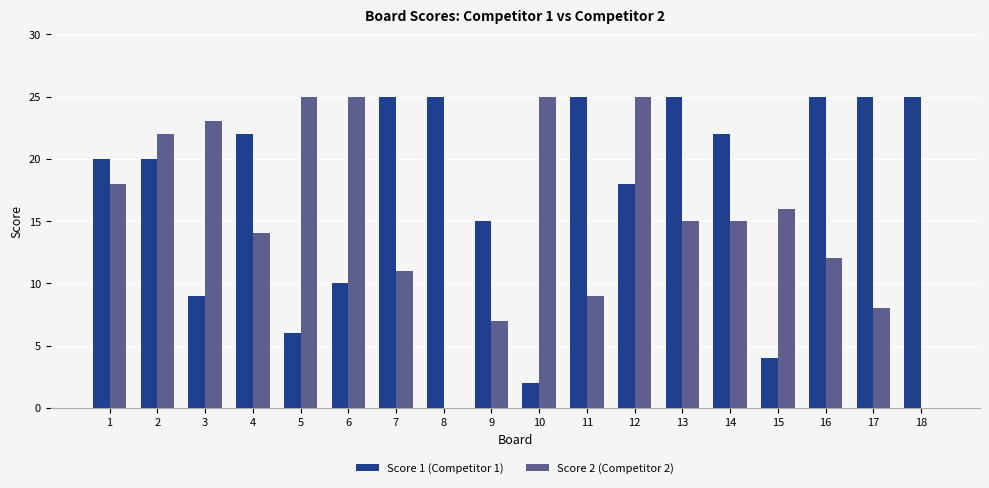

Does the chart contain stacked bars?

No